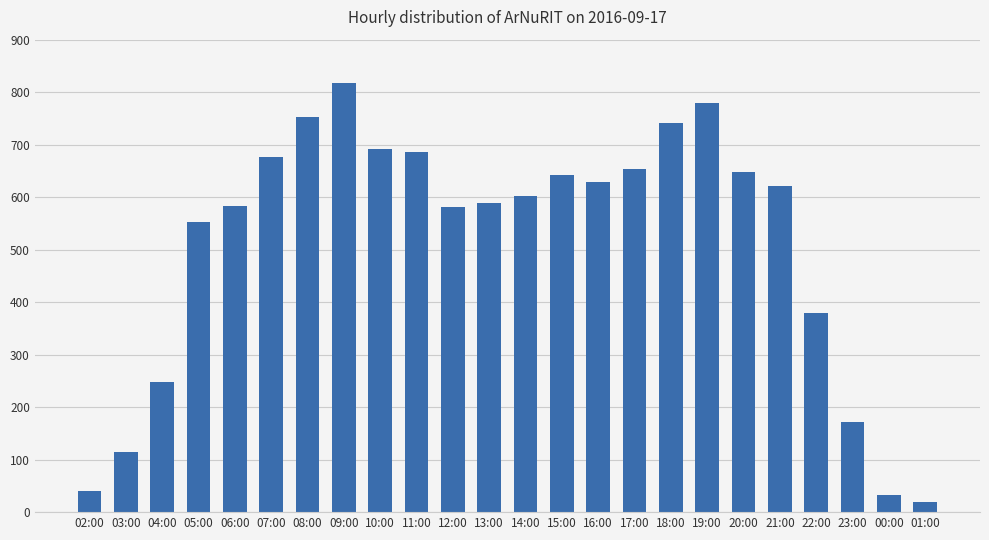

Which has a higher value, 20:00 or 12:00?

20:00